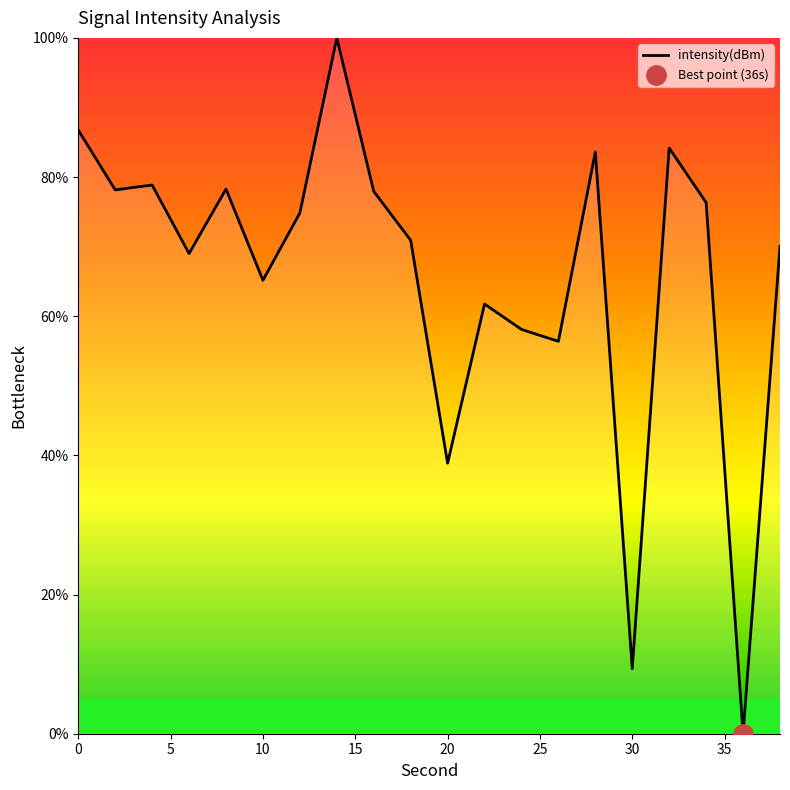

Is it true that intensity(dBm) equals 38.9 at 20?

True